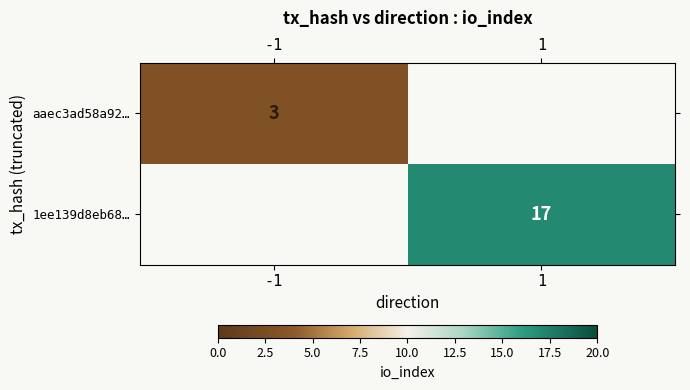

Is it true that 1ee139d8eb68… equals 17 at 1?

True